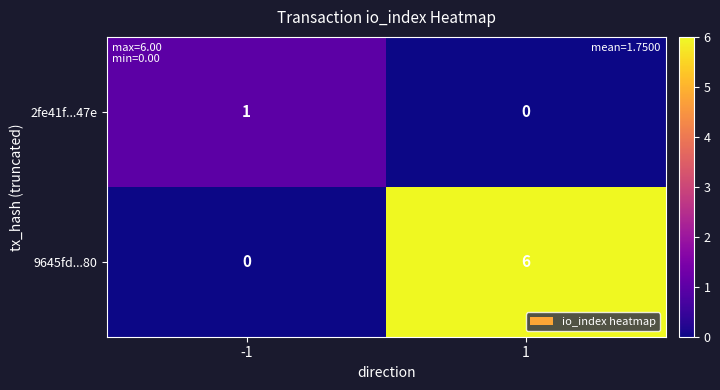

List the series in order of their peak value, lowest first.

2fe41f...47e, 9645fd...80